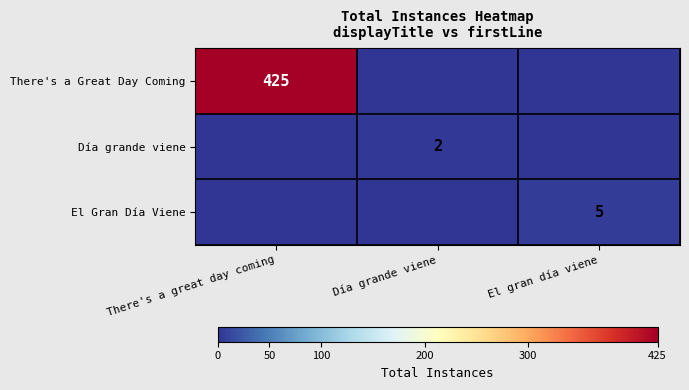

True or false: El Gran Día Viene has a value of 5 at El gran día viene.

True